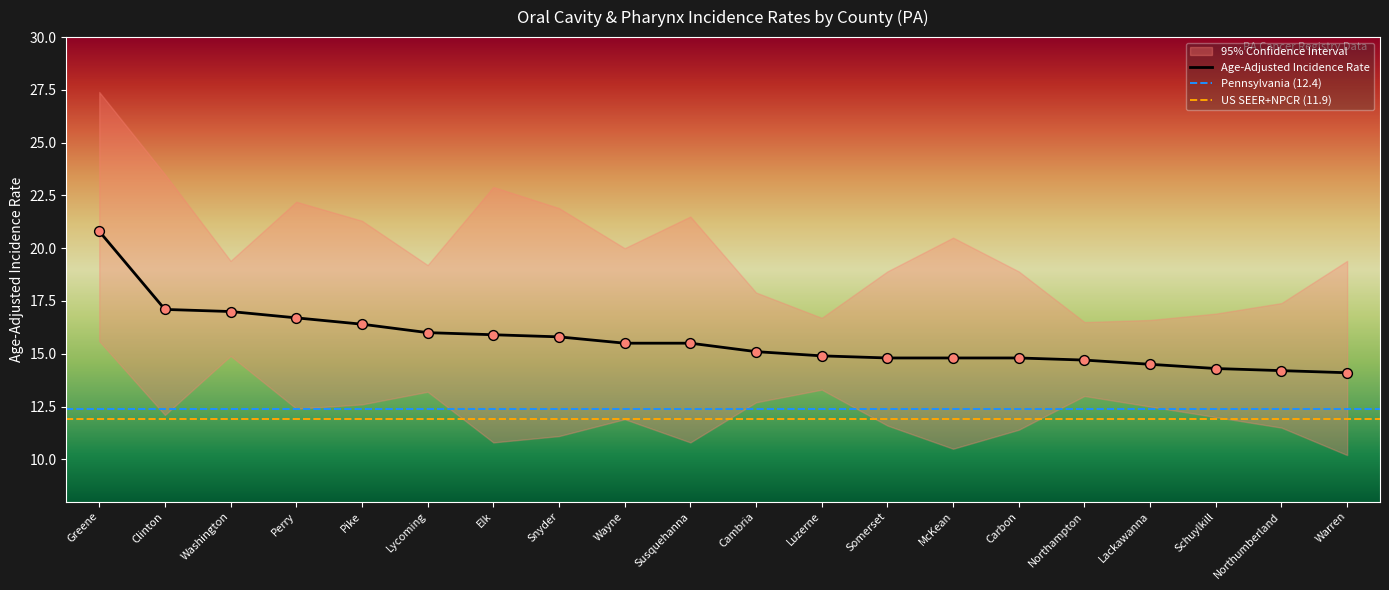

Which series has the largest total across all categories?

Upper 95% CI